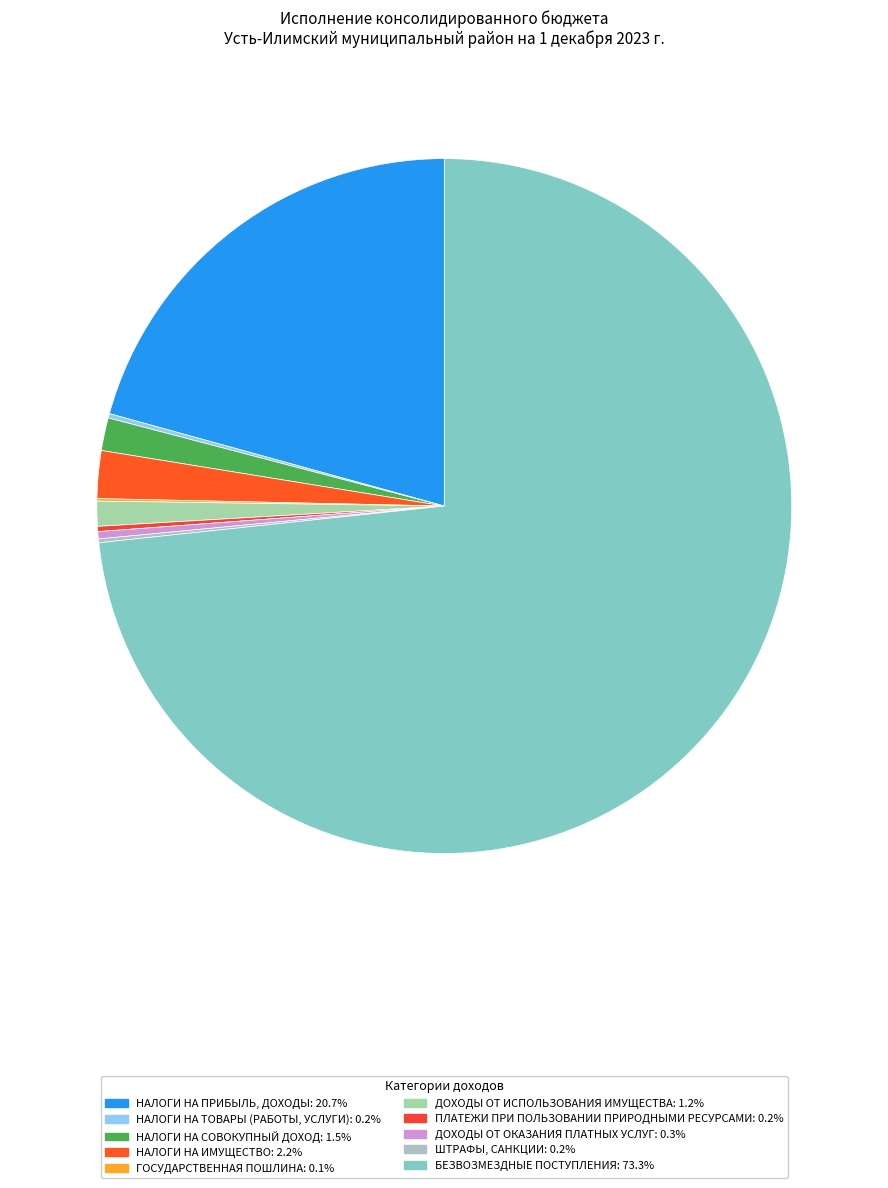

Which category has the smallest portion of the pie?

ГОСУДАРСТВЕННАЯ ПОШЛИНА